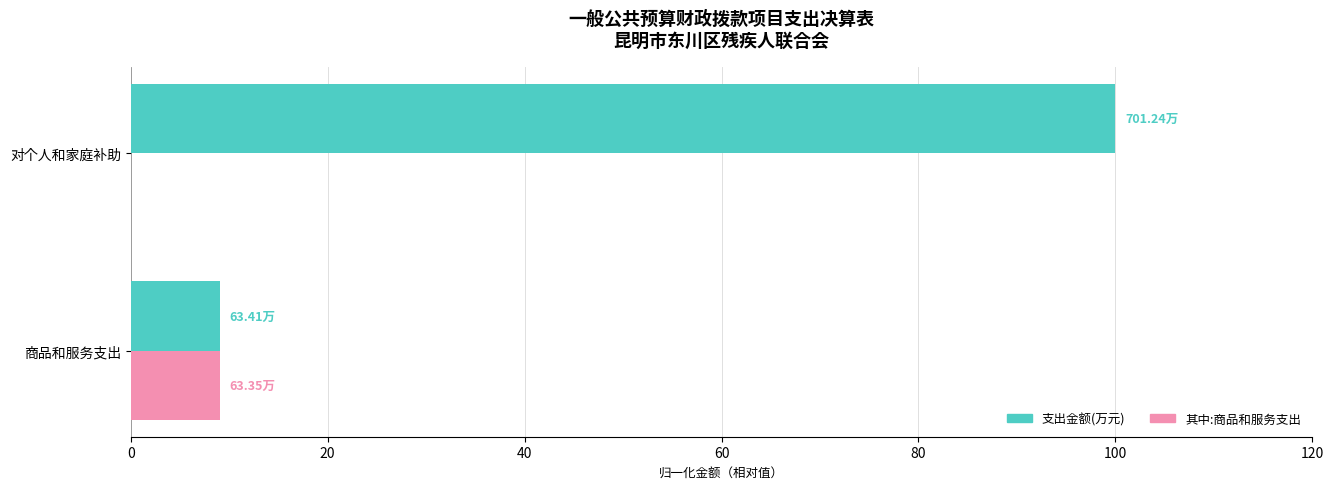

At which category is the sum across all series the highest?

对个人和家庭补助